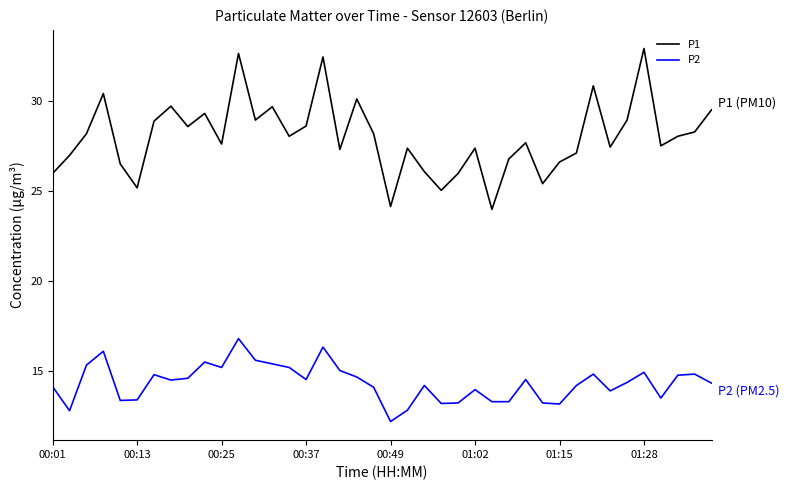

True or false: P1 and P2 intersect in this chart.

False